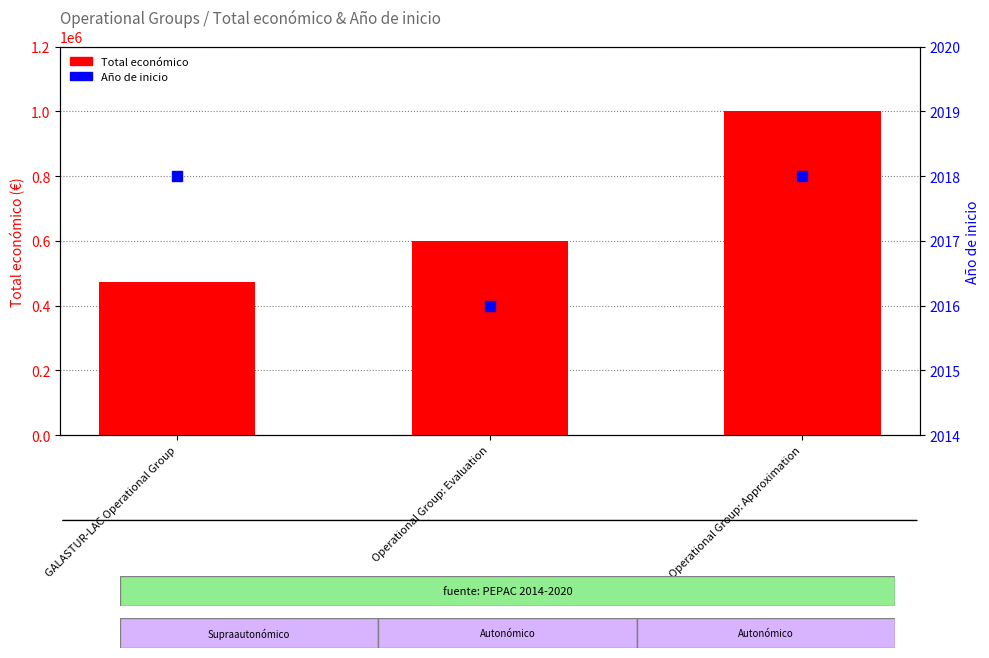

At which category is the sum across all series the highest?

Operational Group: Approximation